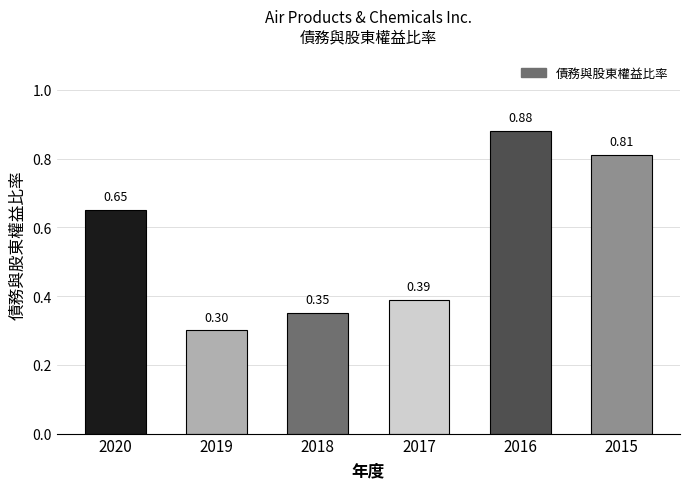

Are the bars grouped side by side (vs. stacked)?

No